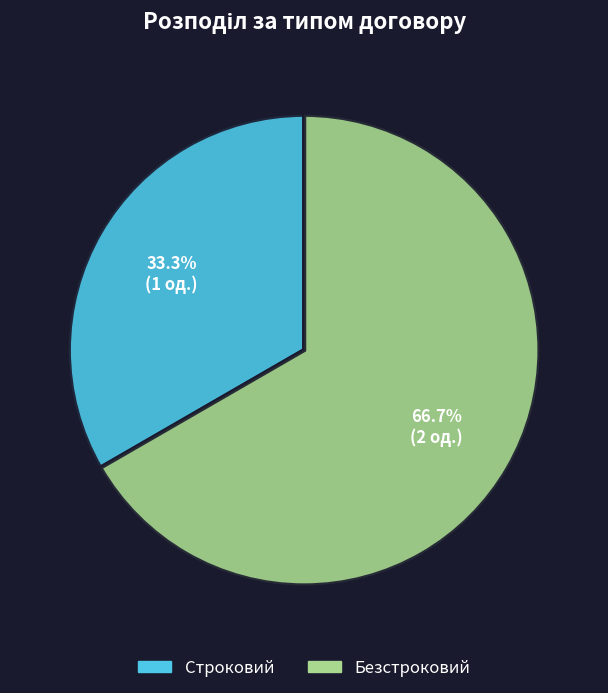

Does Безстроковий represent more than half of the total?

Yes